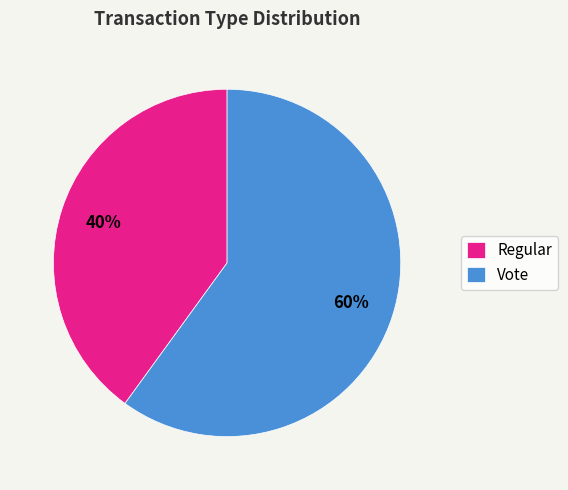

To the nearest percent, what is the combined percentage of Vote and Regular?

100%